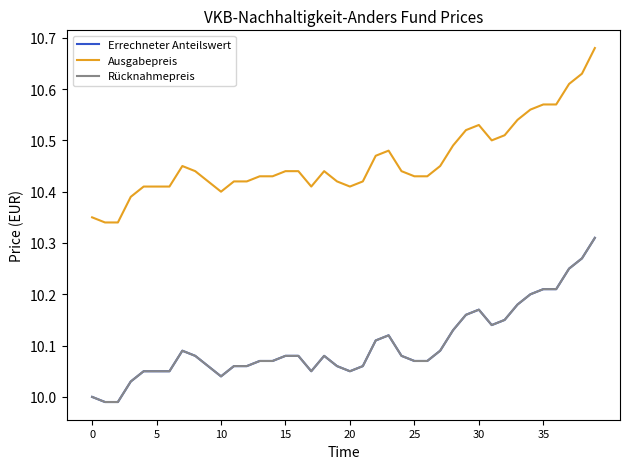

Does the chart have visible grid lines?

No